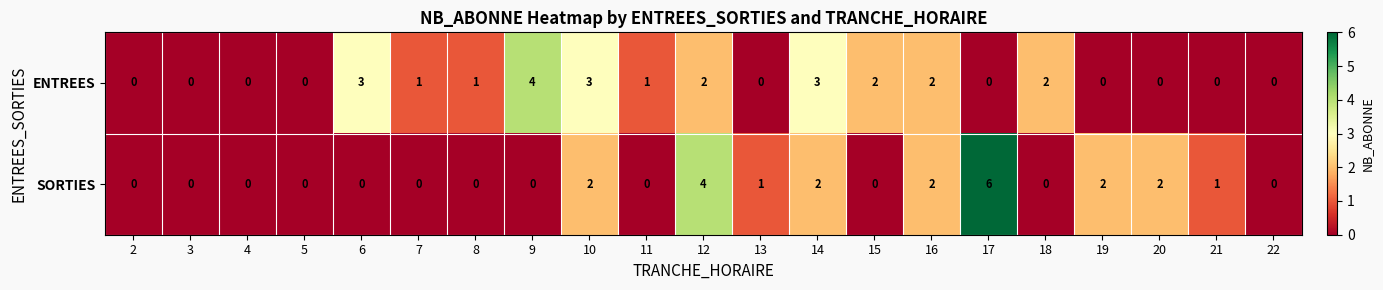

Which label corresponds to the largest value in the chart?

17